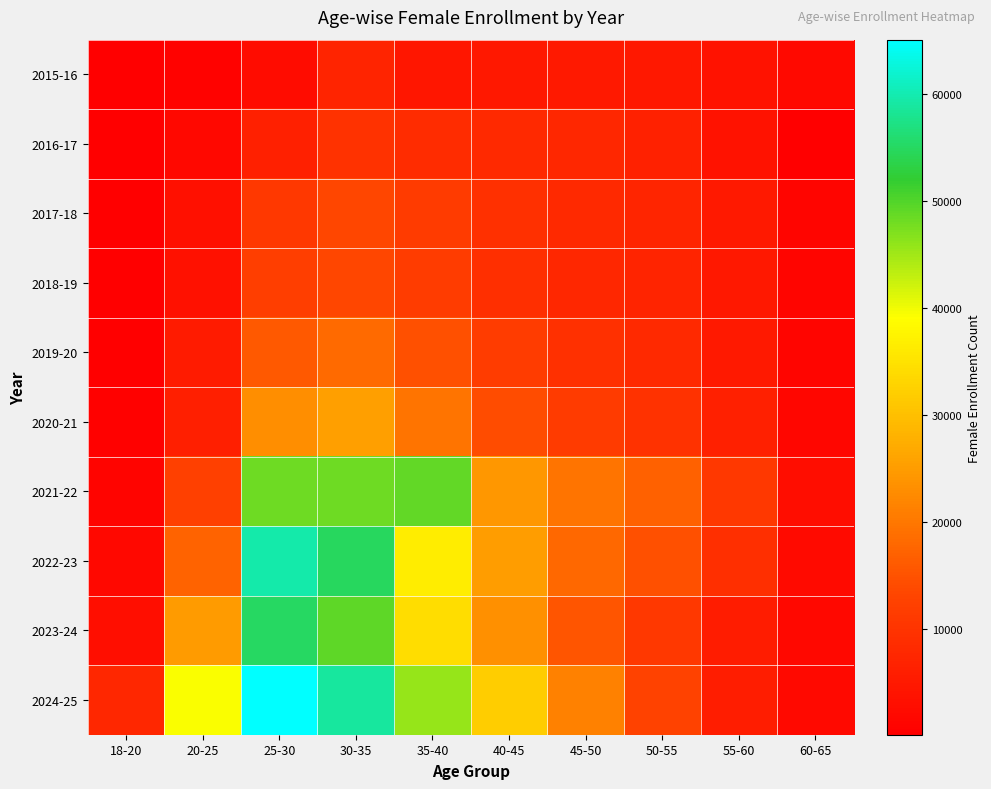

At which category is the sum across all series the highest?

25-30